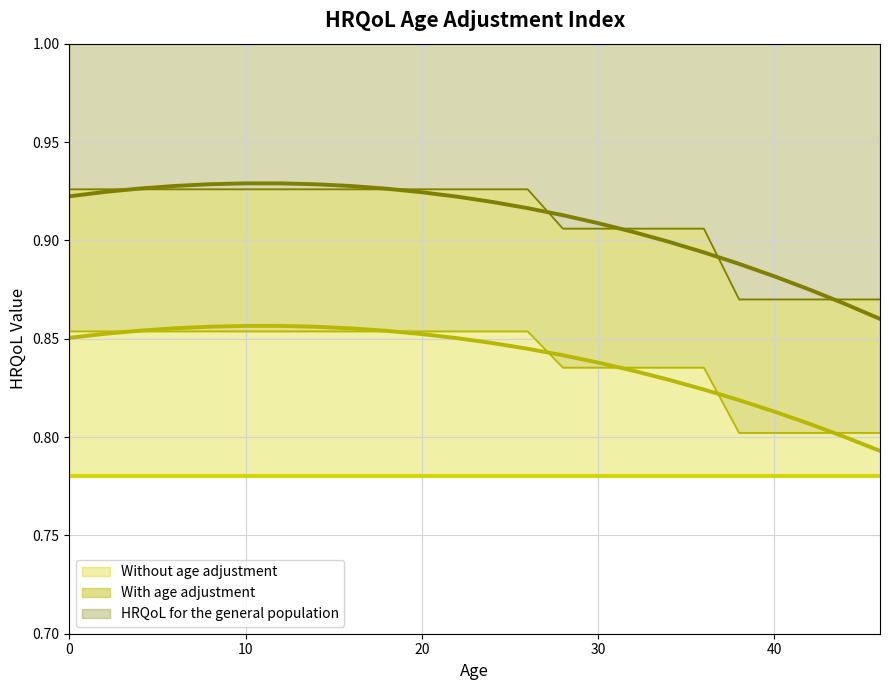

The value of HRQoL for the general population at 6 is 0.9. True or false?

True